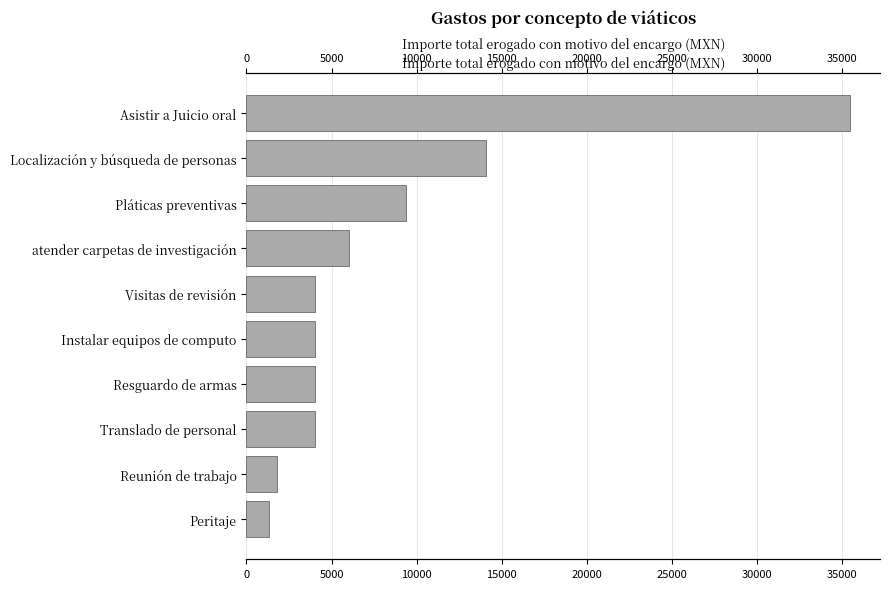

What is the difference between the maximum and minimum values?

34110.0